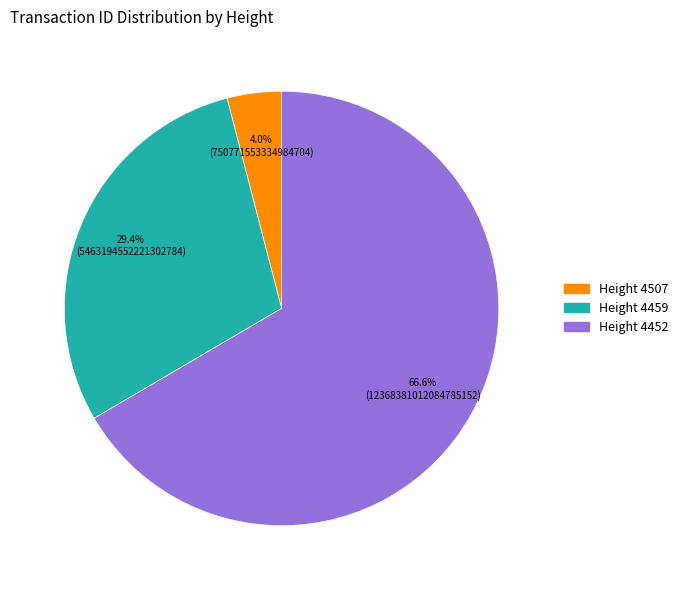

Is there any slice that represents more than half of the pie?

Yes